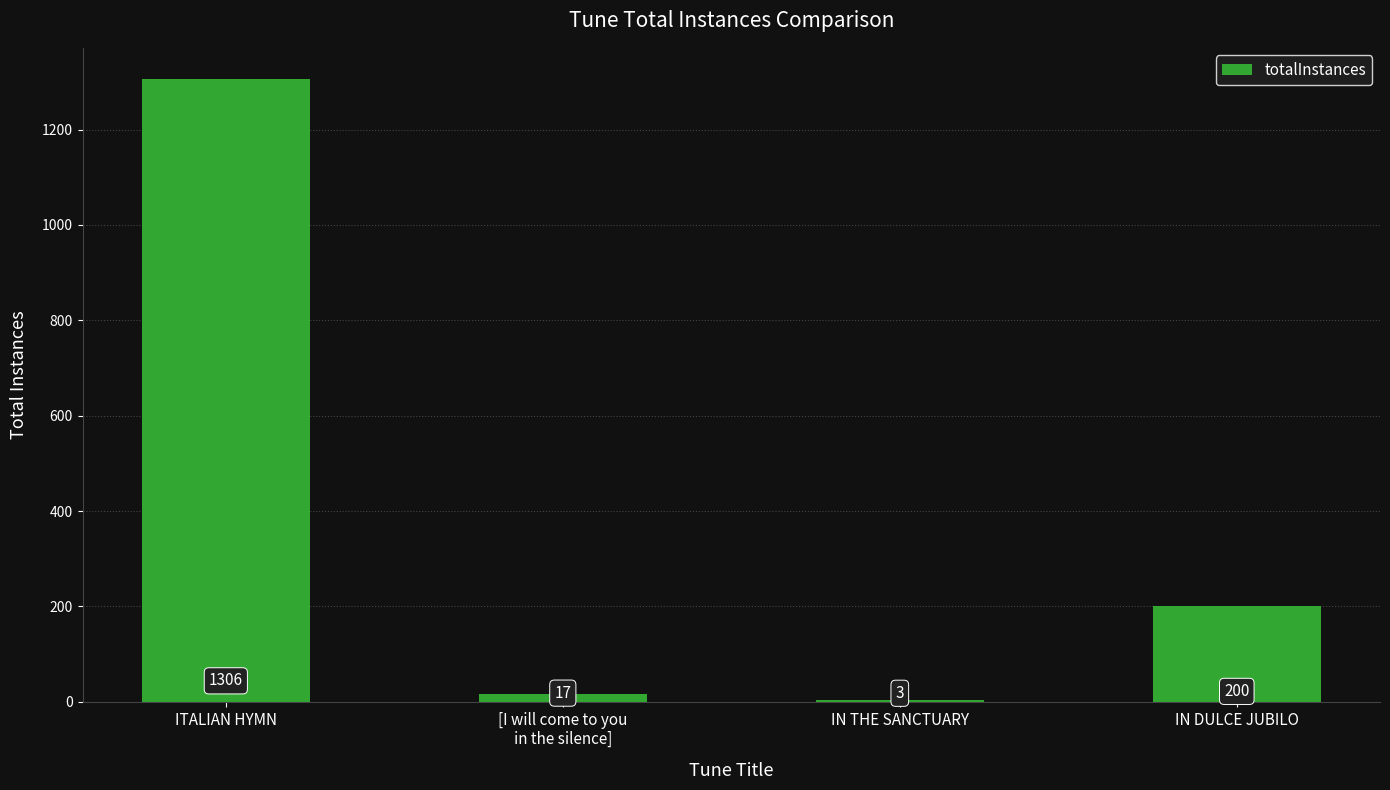

Where is the data nearest to the value 654?

IN DULCE JUBILO